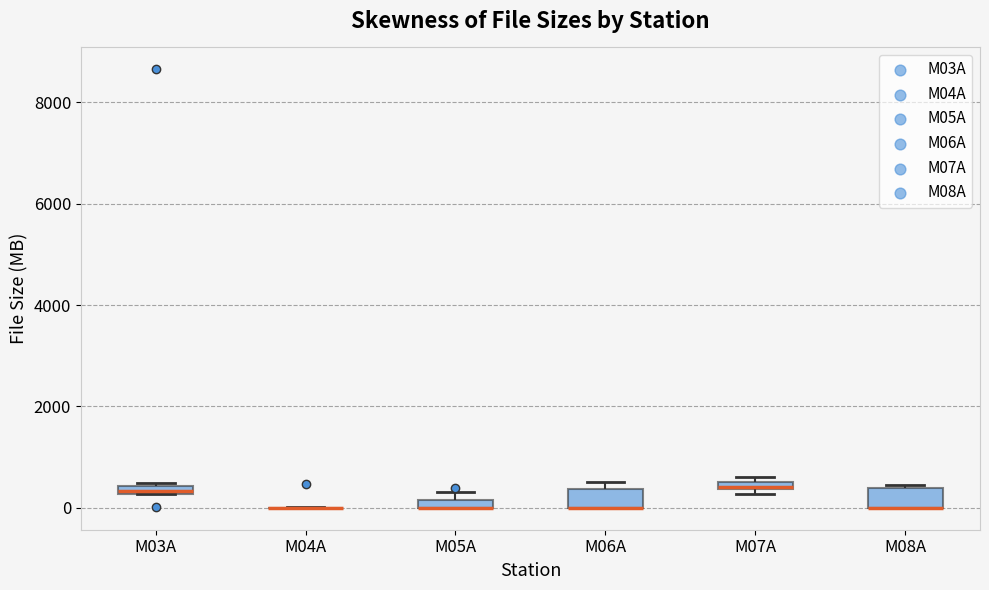

Where is the upper edge of the box for M08A on the y-axis? The values are not printed on the chart, so give them approximately, as read against the axis.

400